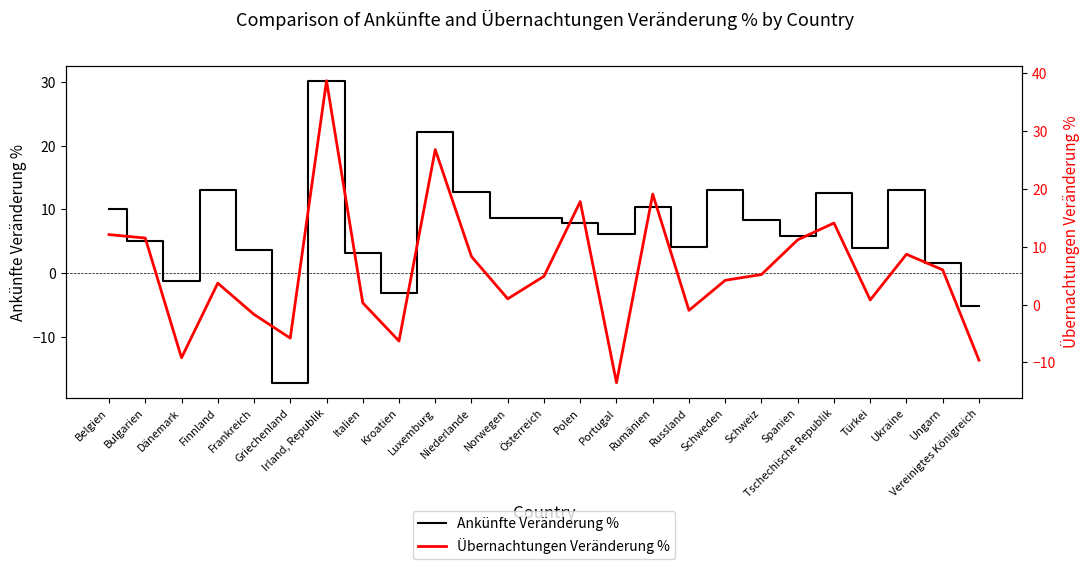

Rank the series at Türkei from highest to lowest value.

Ankünfte Veränderung %, Übernachtungen Veränderung %